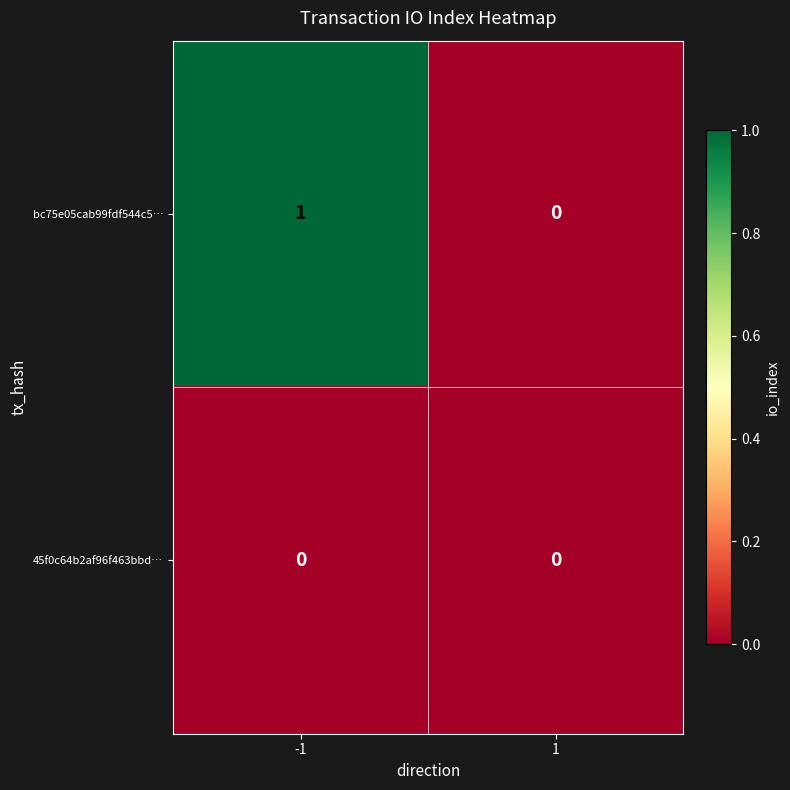

Rank the series by their maximum value, from lowest to highest.

45f0c64b2af96f463bbd…, bc75e05cab99fdf544c5…